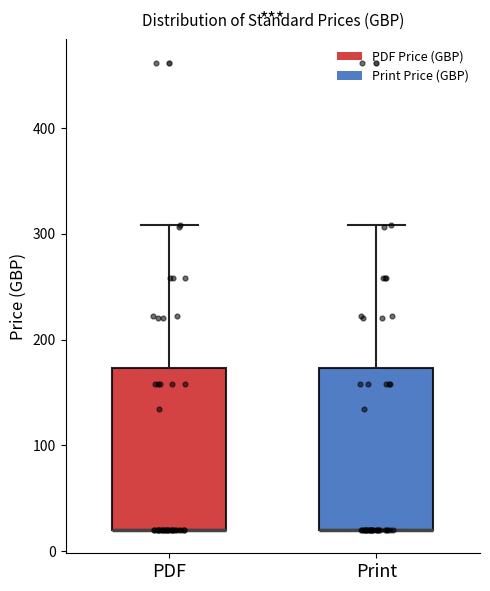

Reading left to right, read every box against the y-axis: the position of its median line, the range the box covers, and the ends of its whiskers. The values are not printed on the chart, so give them approximately, as read against the axis.

PDF: median 20 (drawn on the box's lower edge), box 20 to 170, whiskers 20 to 310
Print: median 20 (drawn on the box's lower edge), box 20 to 170, whiskers 20 to 310